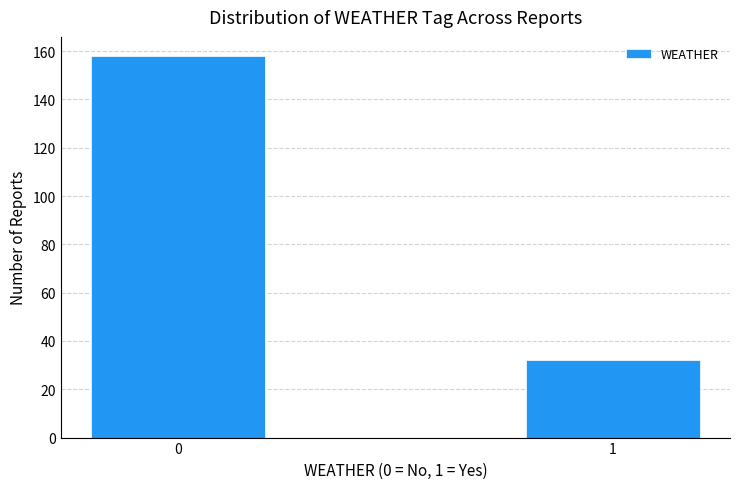

Reading right to left, what are all the values shown in this chart?

32	158